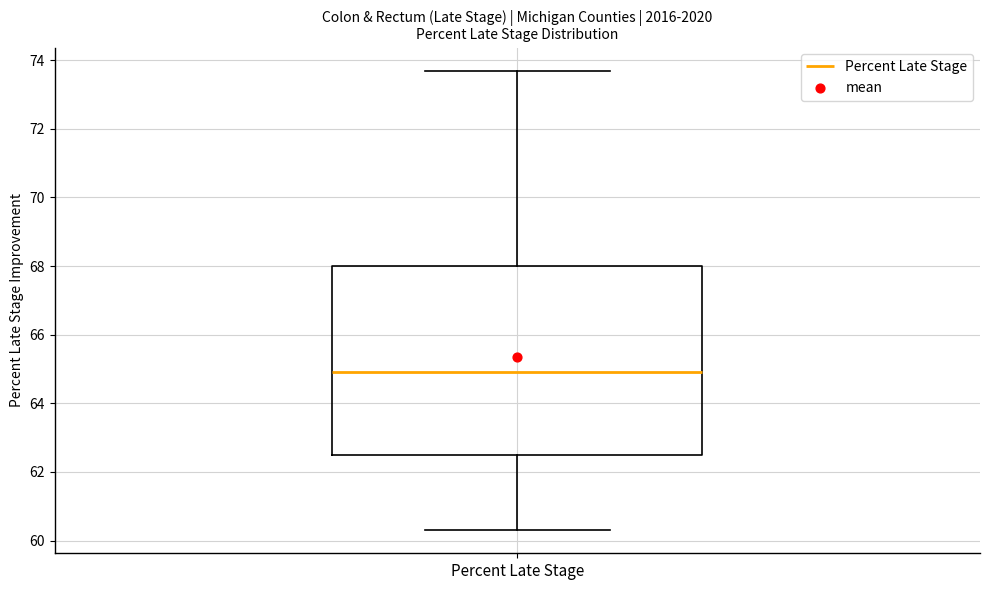

Transcribe this box plot: give where the median line is, the range the box spans, and where the two whiskers end, as read against the y-axis. The values are not printed on the chart, so give them approximately, as read against the axis.

median 65.0, box 62.6 to 68.0, whiskers 60.4 to 73.8